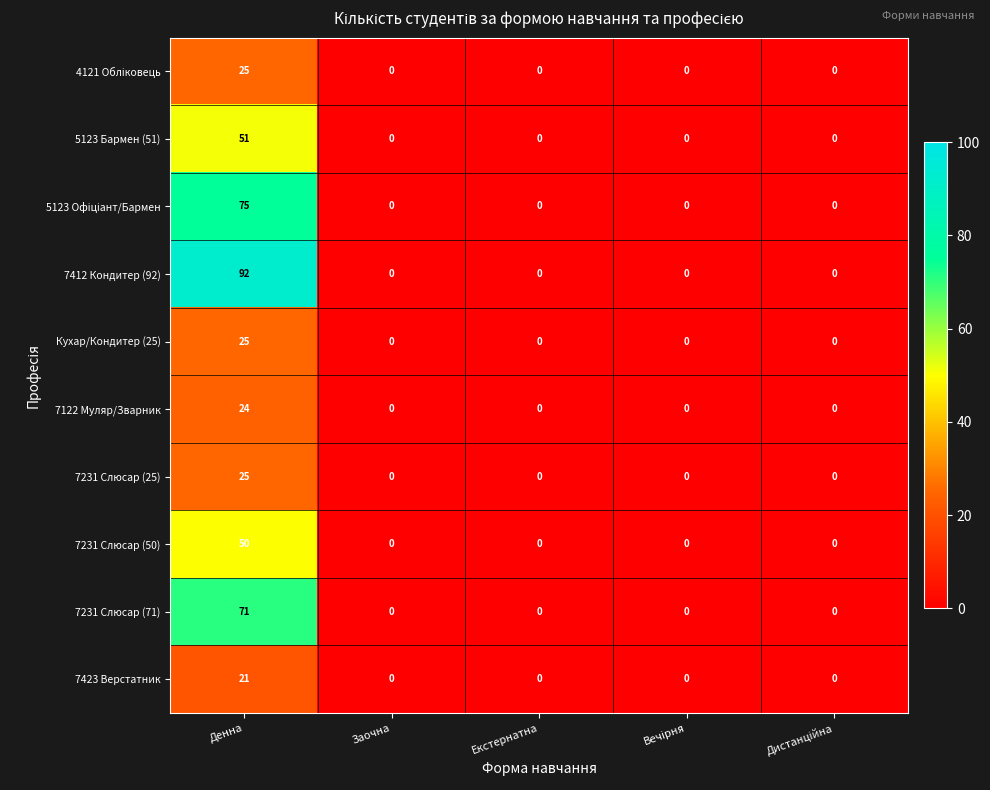

The value of 7231 Слюсар (25) at Денна is 43. True or false?

False